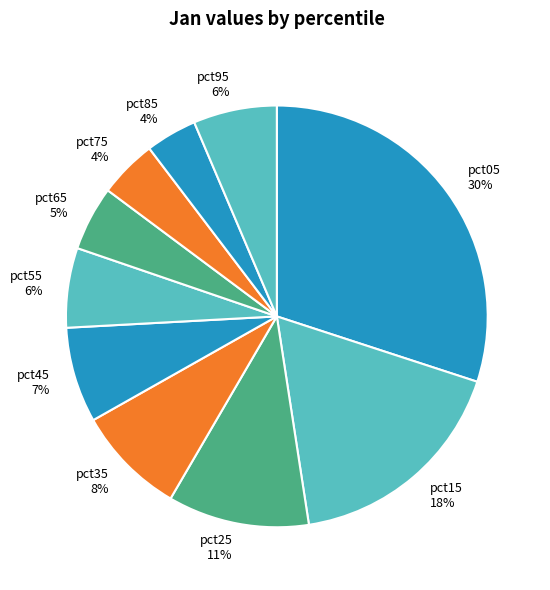

Is pct05 the majority of the pie?

No